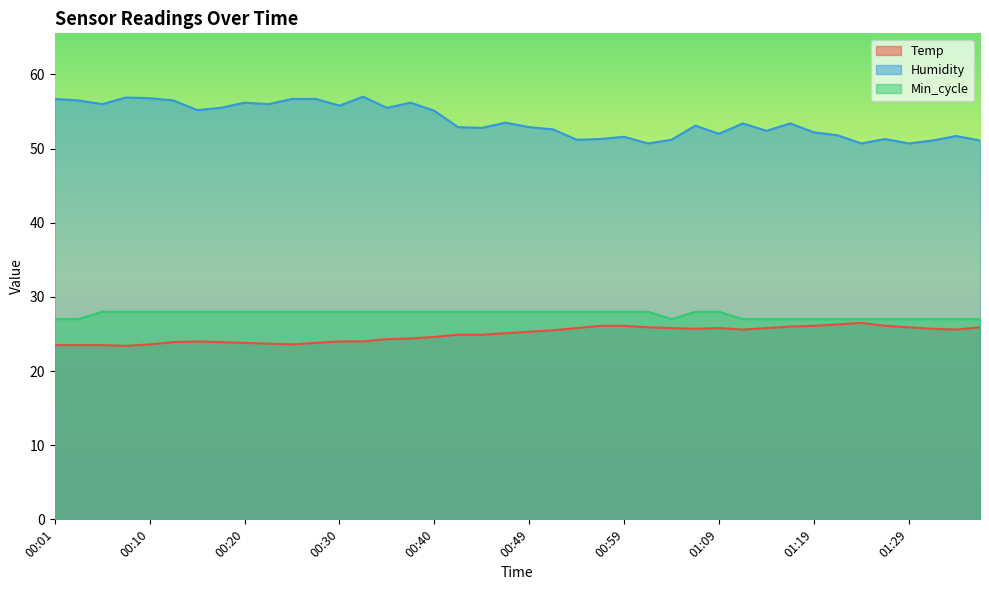

What are all the series names shown in the legend?

Temp, Humidity, Min_cycle